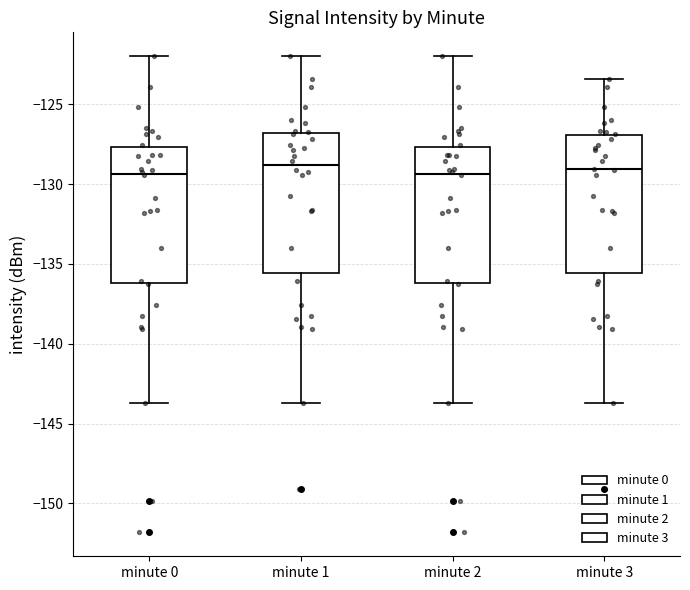

Where does the lower whisker of the box for minute 3 end on the y-axis? The values are not printed on the chart, so give them approximately, as read against the axis.

-143.5